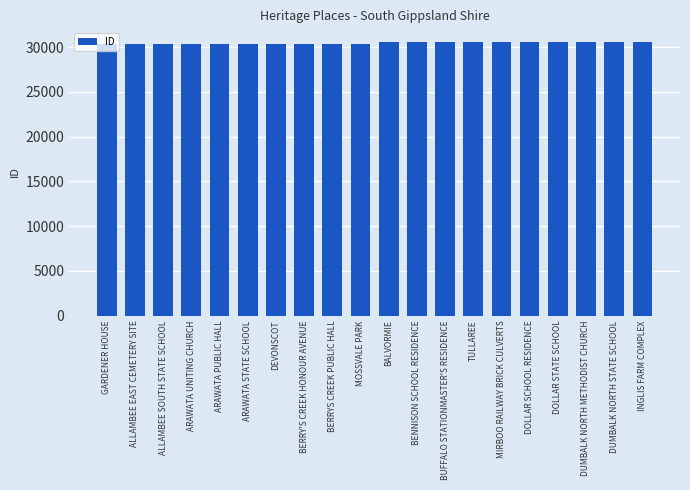

The value at TULLAREE is 49008. True or false?

False